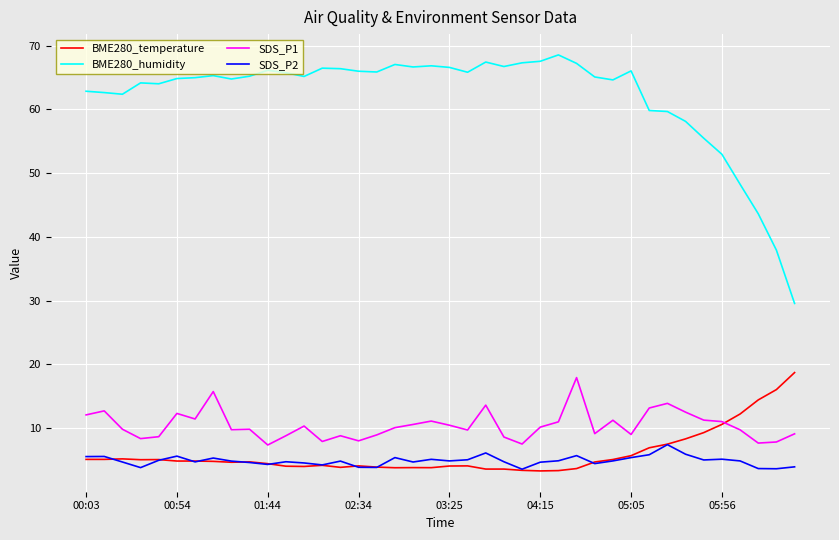

Which series has the largest range (max minus min)?

BME280_humidity